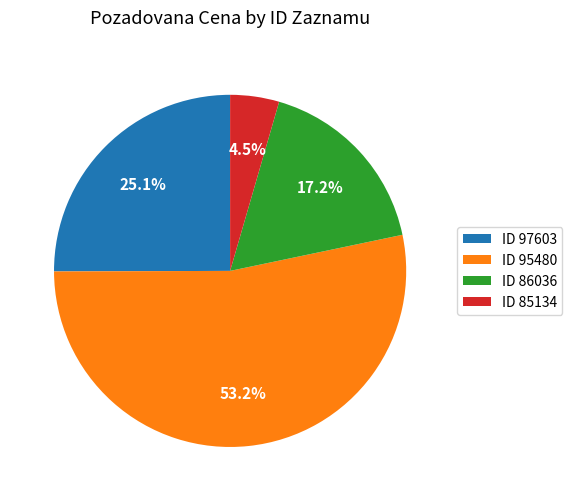

Do ID 97603 and ID 85134 together represent more than half of the pie?

No